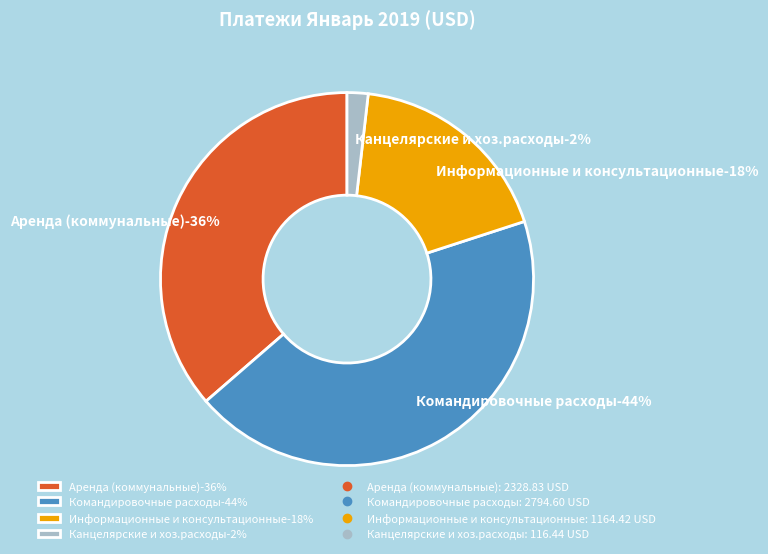

What is the change in value from Аренда (коммунальные) to Командировочные расходы?

+465.8